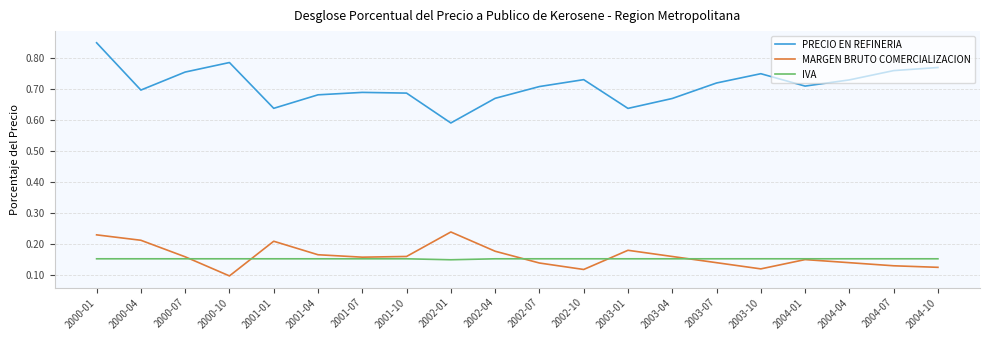

The PRECIO EN REFINERIA series shows 0.7 at 2003-04. True or false?

True